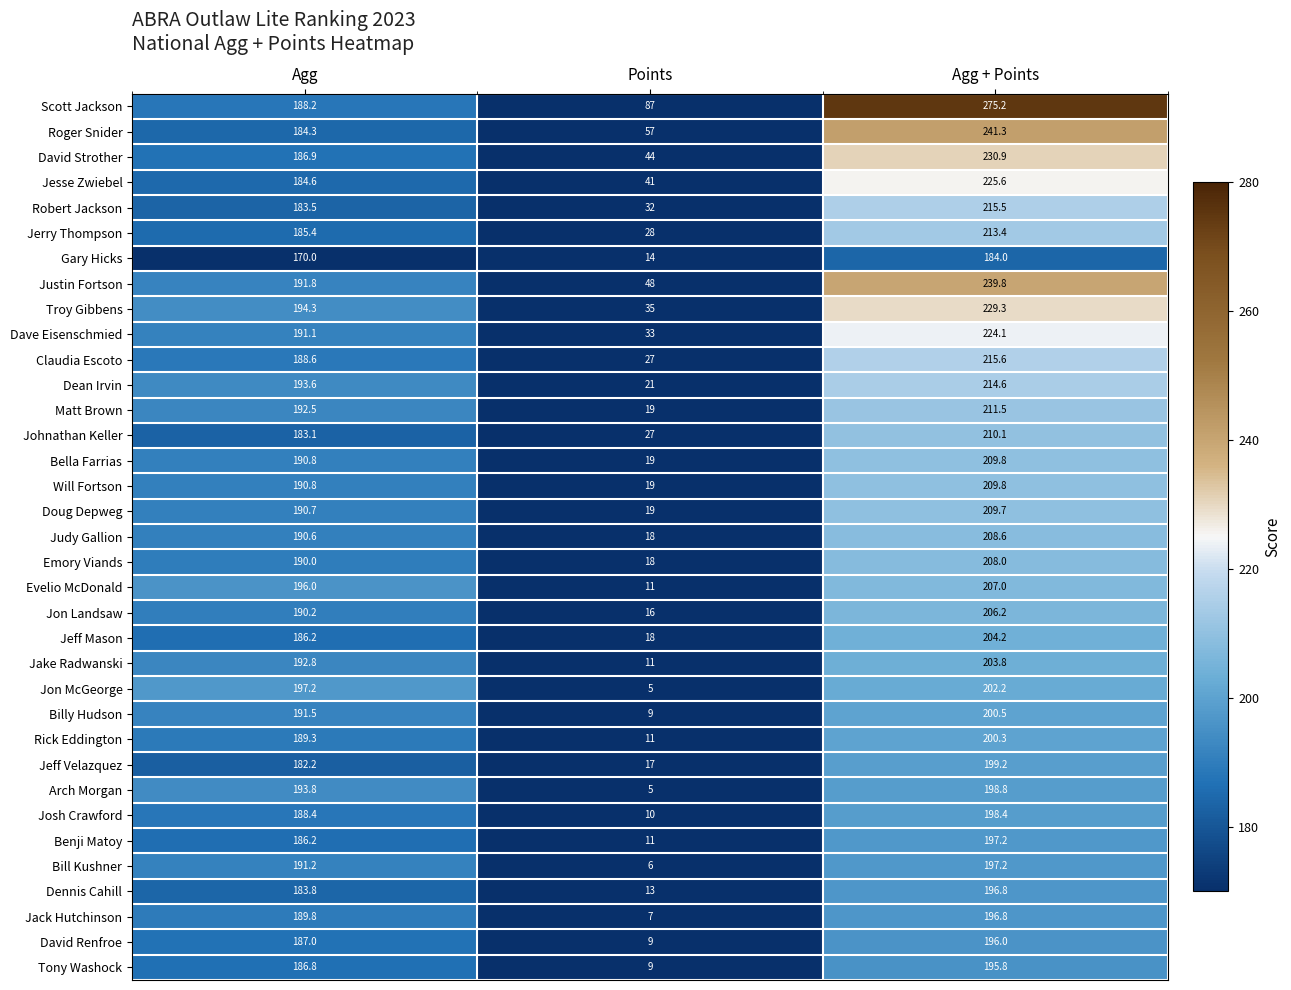

Which label corresponds to the largest value in the chart?

Agg + Points